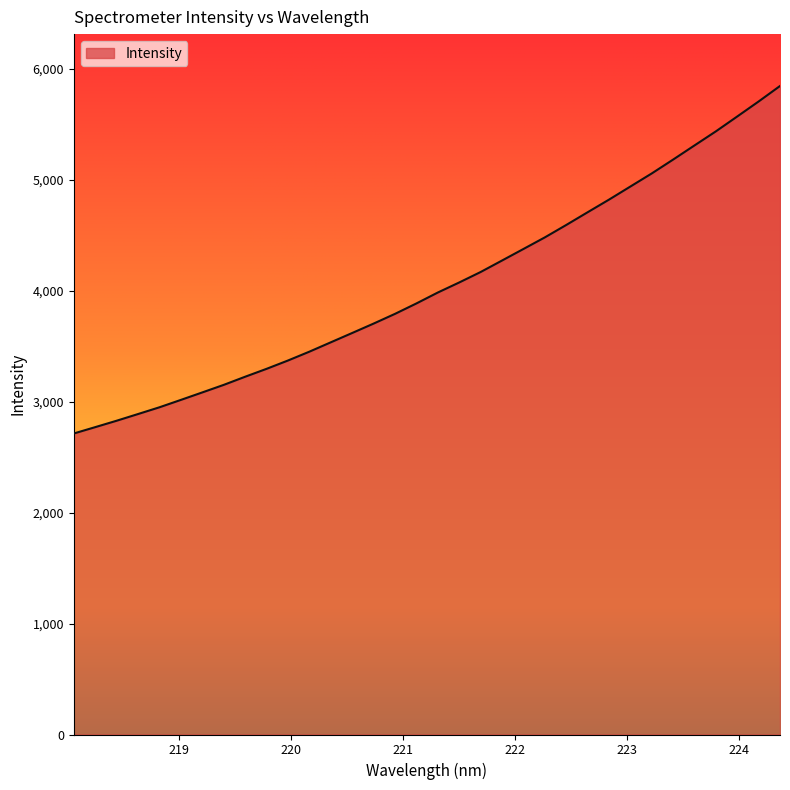

What is the difference between the maximum and minimum values?

3130.9